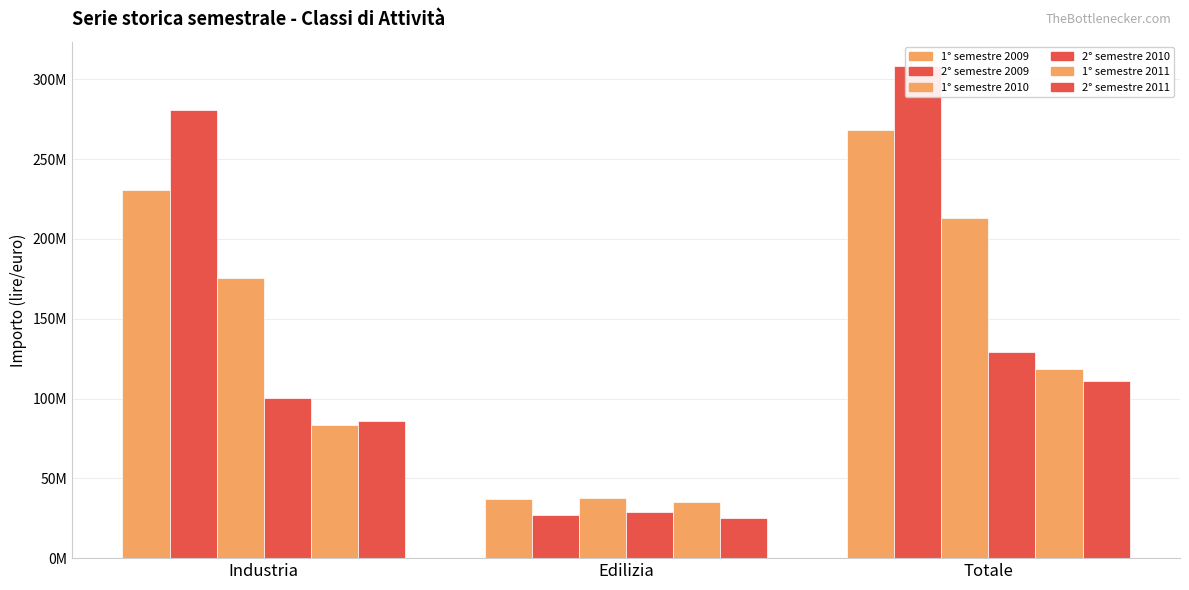

The 2° semestre 2009 series shows 280953694 at Industria. True or false?

True